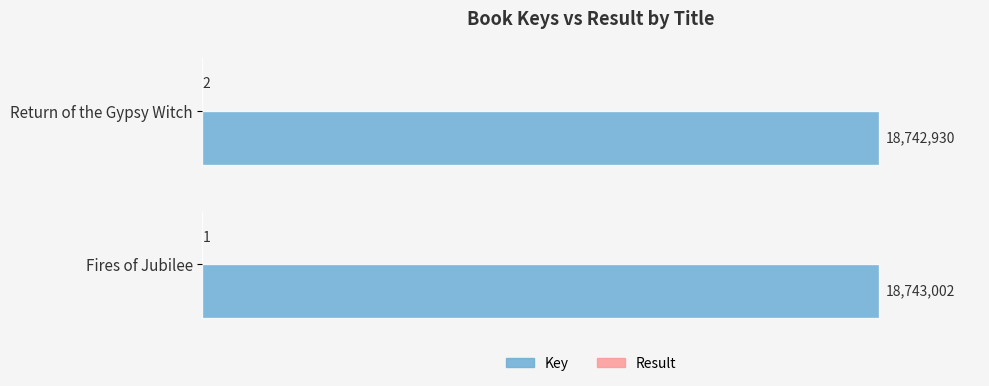

What is the minimum value shown in the chart?

1